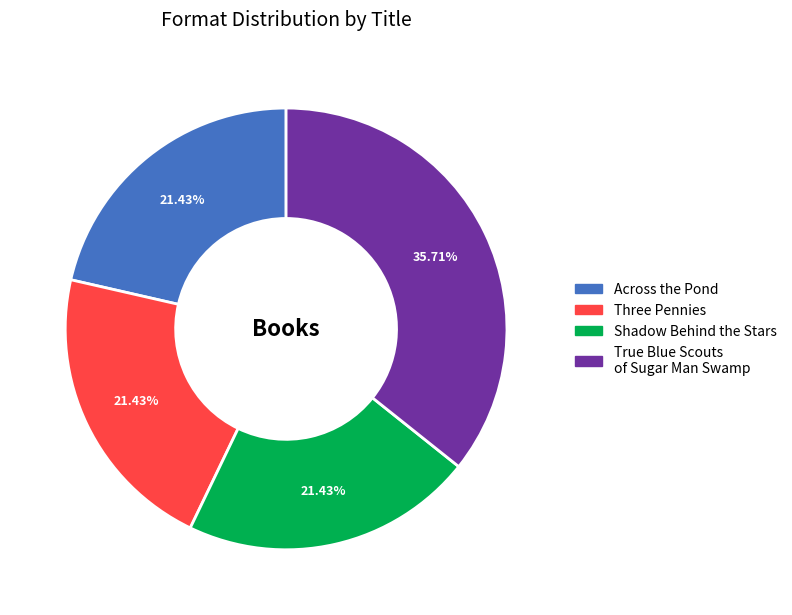

Approximately how many times larger is the value at Shadow Behind the Stars compared to True Blue Scouts of Sugar Man Swamp?

0.6